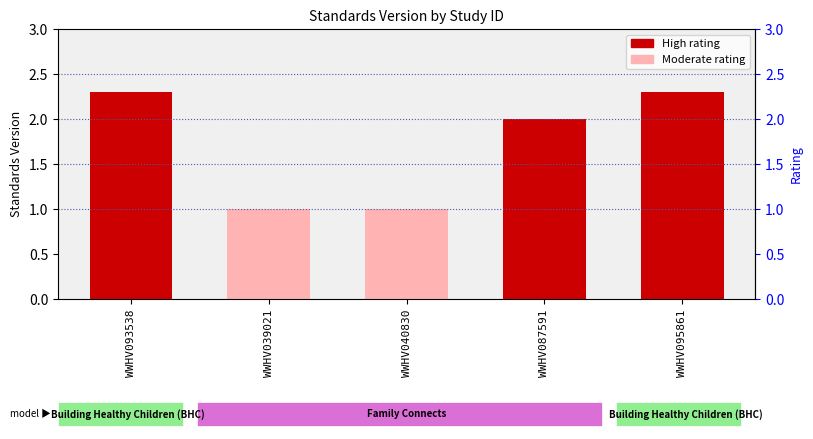

Reading left to right, transcribe all the data shown in this chart.

2.3	1.0	1.0	2.0	2.3